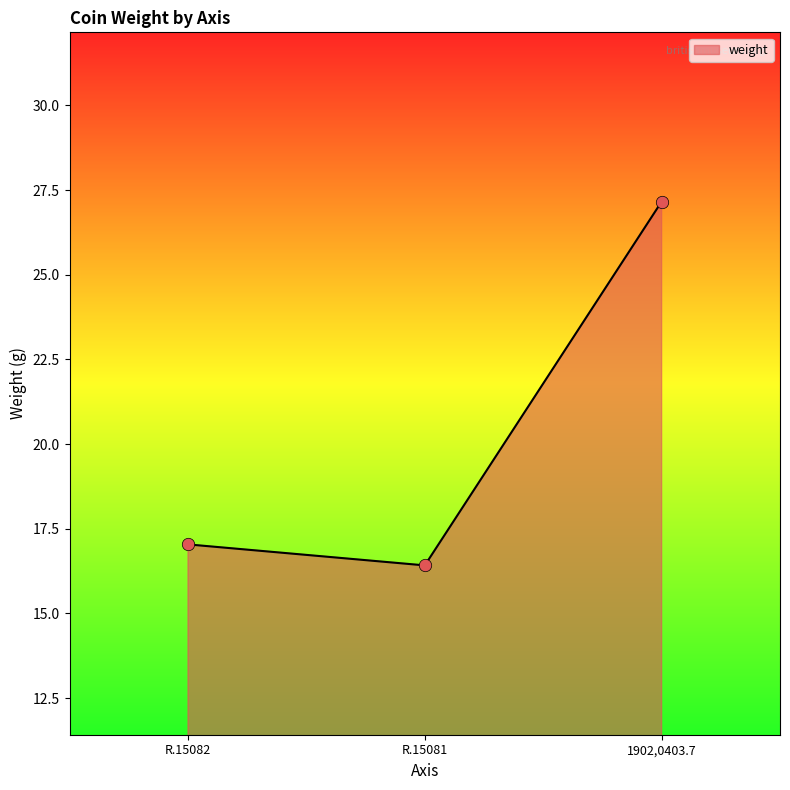

Approximately how many times larger is the value at 1902,0403.7 compared to R.15082?

1.6